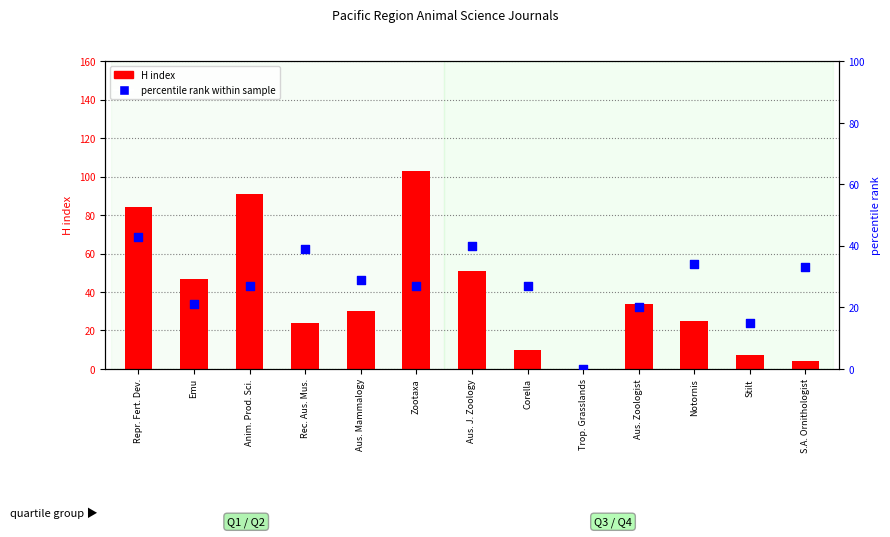

At how many categories does at least one series exceed 51?

3